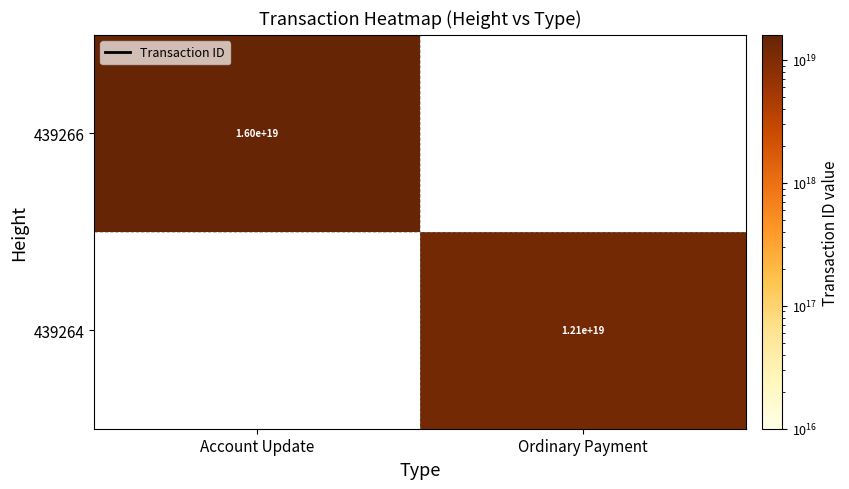

What is the maximum value shown in the chart?

16032569799481100288.0